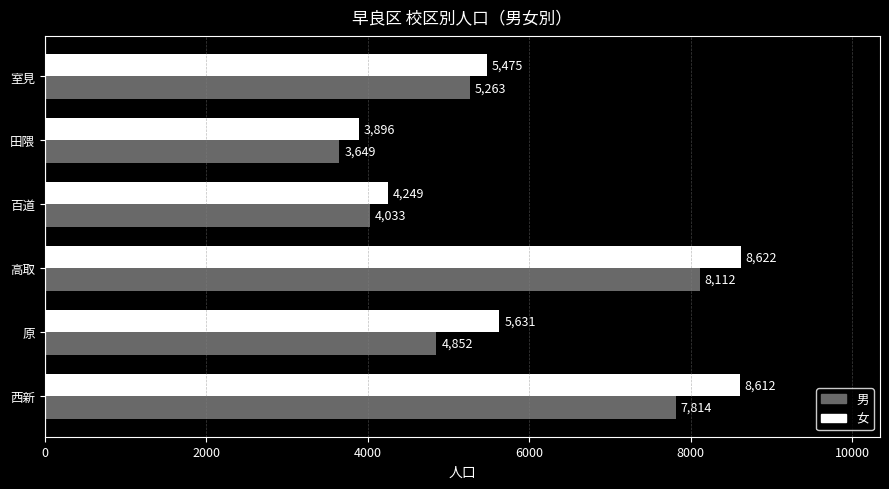

What is the total value across all series at 原?

10483